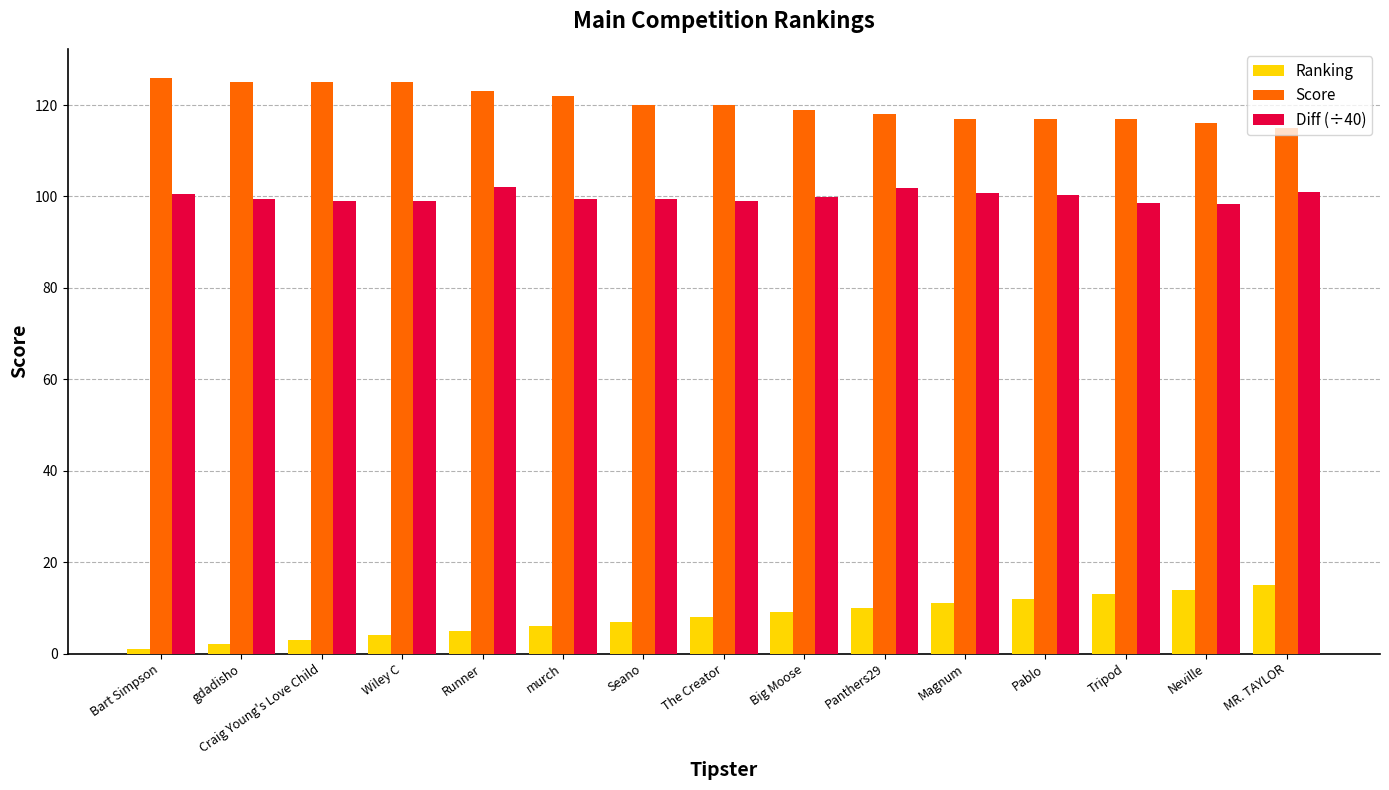

At Tripod, list the series in order from smallest to largest.

Ranking, Diff (÷40), Score